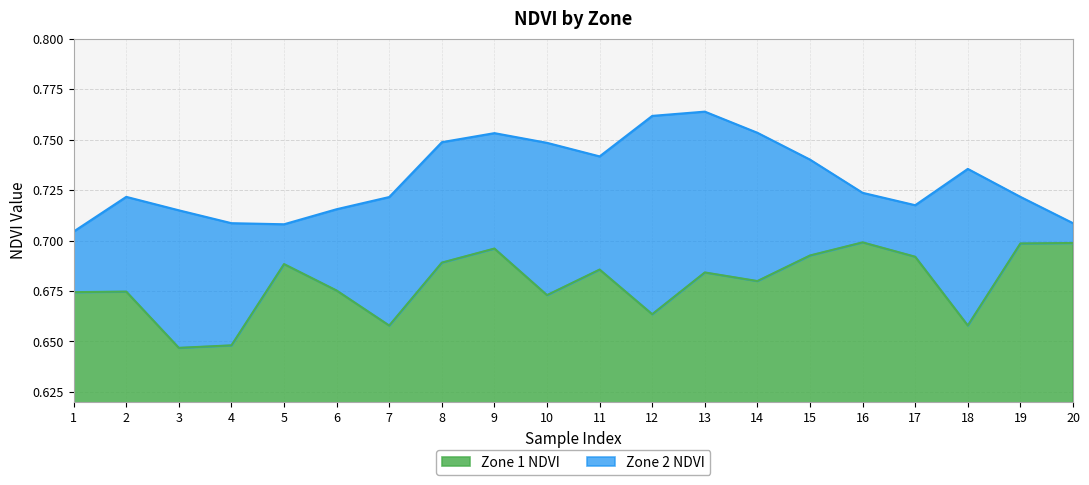

Between 2 and 9, which series saw the biggest shift?

Zone 2 NDVI